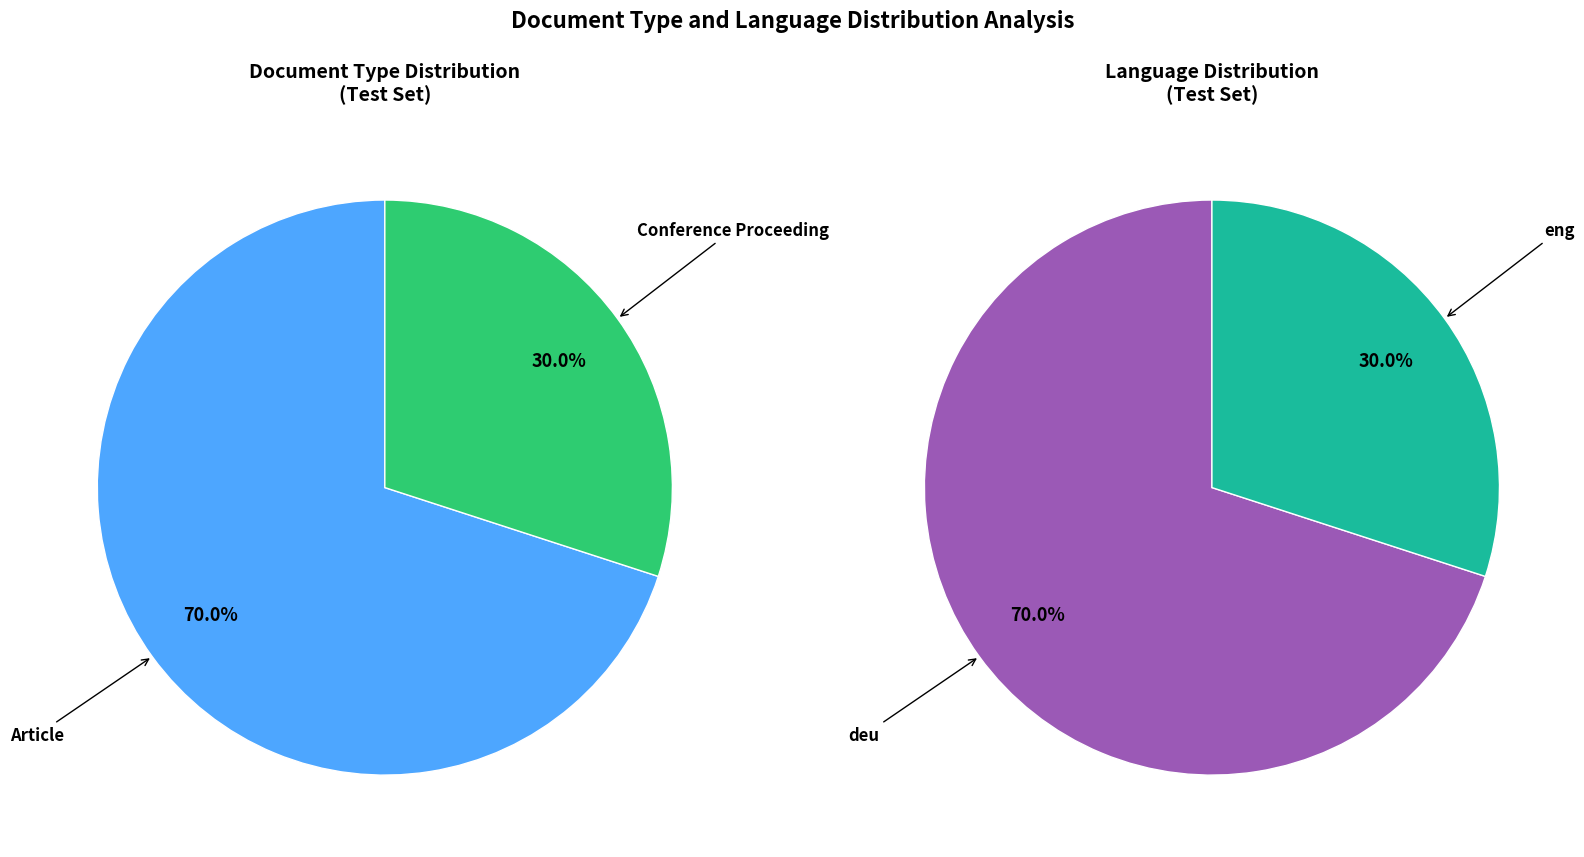

How many segments does this pie chart have?

2